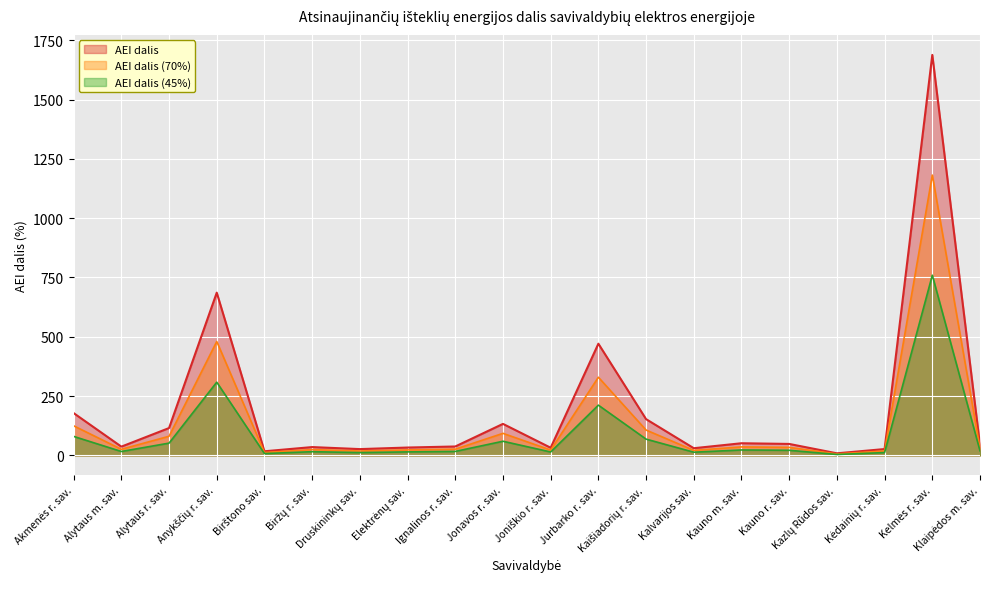

What is the approximate value at Kelmės r. sav.?

1688.0